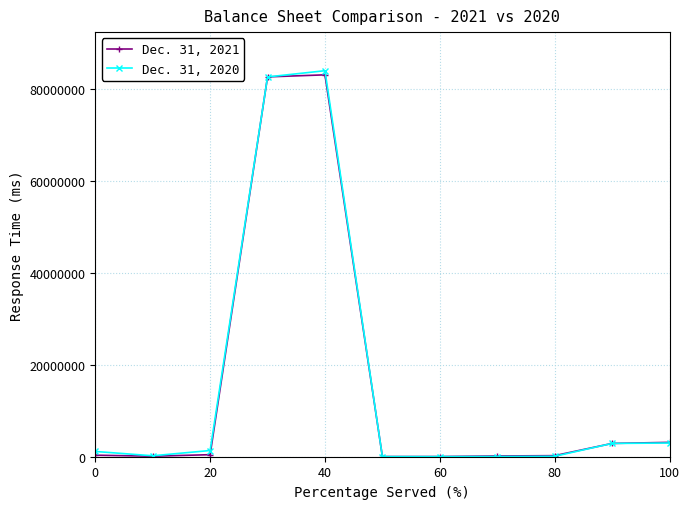

What is the difference between the maximum and minimum values in the Dec. 31, 2020 series?

83894159